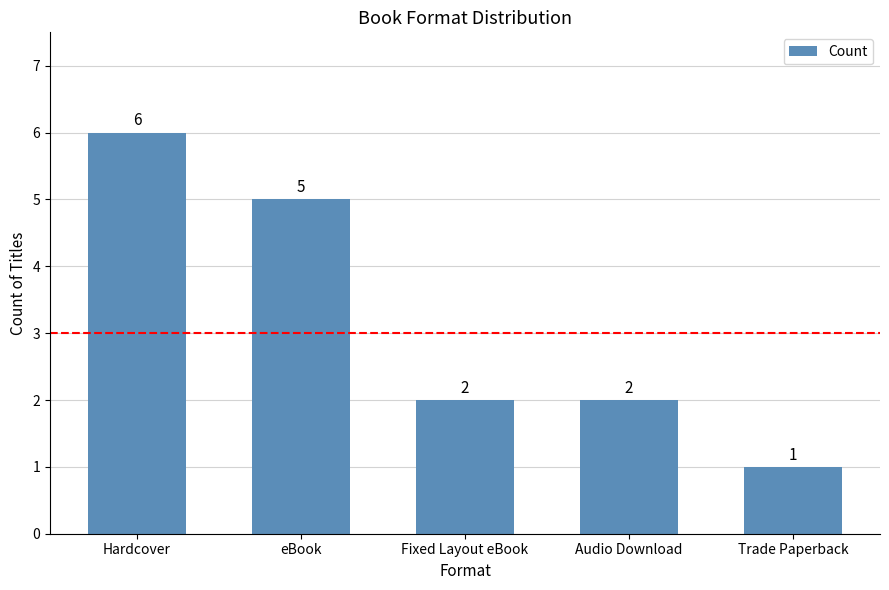

What is the difference between the values at Audio Download and Hardcover?

4